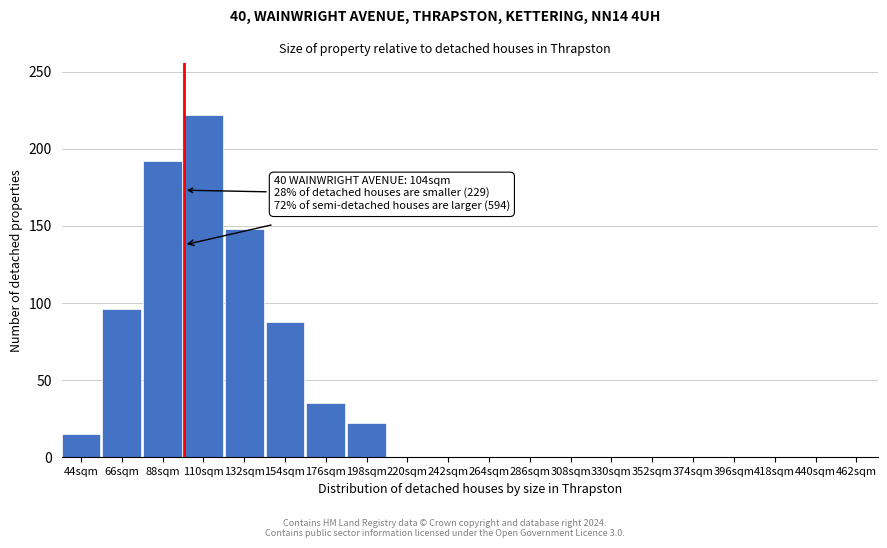

Reading left to right, what are all the values shown in this chart?

44sqm=15	66sqm=96	88sqm=192	110sqm=222	132sqm=148	154sqm=88	176sqm=35	198sqm=22	220sqm=0	242sqm=0	264sqm=0	286sqm=0	308sqm=0	330sqm=0	352sqm=0	374sqm=0	396sqm=0	418sqm=0	440sqm=0	462sqm=0